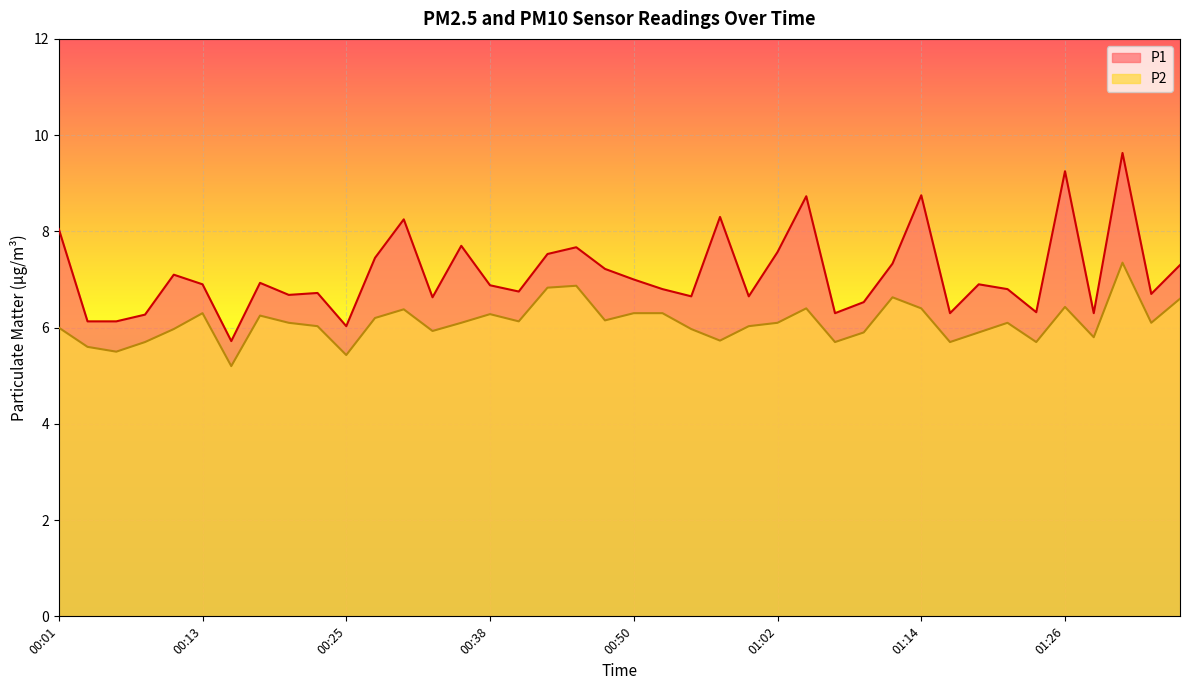

Reading left to right, list all the values displayed in this chart.

P1: 00:01=8.1	00:03=6.1	00:06=6.1	00:08=6.3	00:11=7.1	00:13=6.9	00:16=5.7	00:18=6.9	00:21=6.7	00:23=6.7	00:25=6.0	00:28=7.5	00:30=8.2	00:33=6.6	00:35=7.7	00:38=6.9	00:40=6.8	00:43=7.5	00:45=7.7	00:47=7.2	00:50=7.0	00:52=6.8	00:55=6.7	00:57=8.3	01:00=6.7	01:02=7.6	01:04=8.7	01:07=6.3	01:09=6.5	01:12=7.3	01:14=8.8	01:17=6.3	01:19=6.9	01:22=6.8	01:24=6.3	01:26=9.2	01:29=6.3	01:31=9.6	01:34=6.7	01:36=7.3
P2: 00:01=6.0	00:03=5.6	00:06=5.5	00:08=5.7	00:11=6.0	00:13=6.3	00:16=5.2	00:18=6.2	00:21=6.1	00:23=6.0	00:25=5.4	00:28=6.2	00:30=6.4	00:33=5.9	00:35=6.1	00:38=6.3	00:40=6.1	00:43=6.8	00:45=6.9	00:47=6.2	00:50=6.3	00:52=6.3	00:55=6.0	00:57=5.7	01:00=6.0	01:02=6.1	01:04=6.4	01:07=5.7	01:09=5.9	01:12=6.6	01:14=6.4	01:17=5.7	01:19=5.9	01:22=6.1	01:24=5.7	01:26=6.4	01:29=5.8	01:31=7.3	01:34=6.1	01:36=6.6